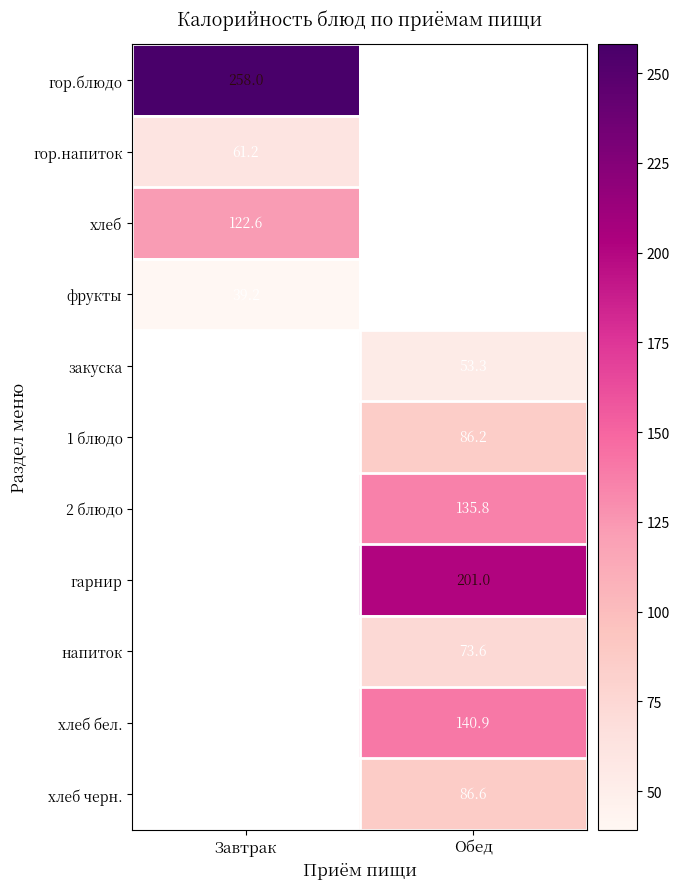

The напиток series shows 115.4 at Обед. True or false?

False